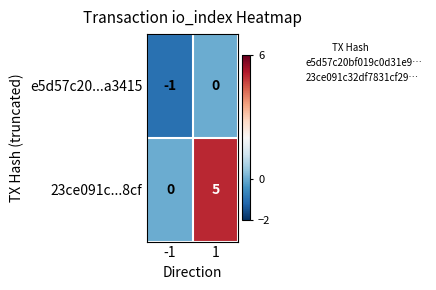

The value of 23ce091c...8cf at 1 is 7. True or false?

False